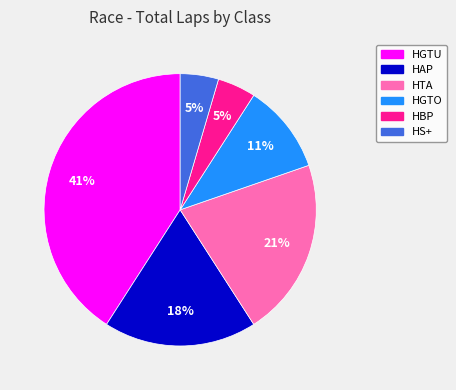

To the nearest percent, what is the difference between the HS+ and HGTO slice percentages?

6%